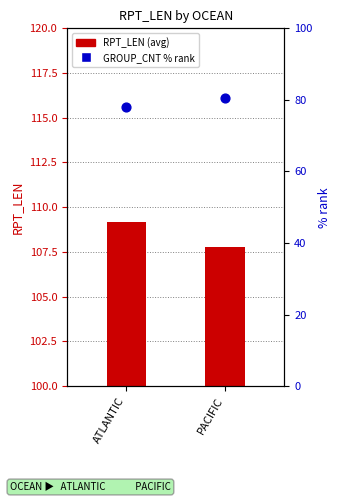

Which series has the largest Y range (max minus min)?

GROUP_CNT % rank